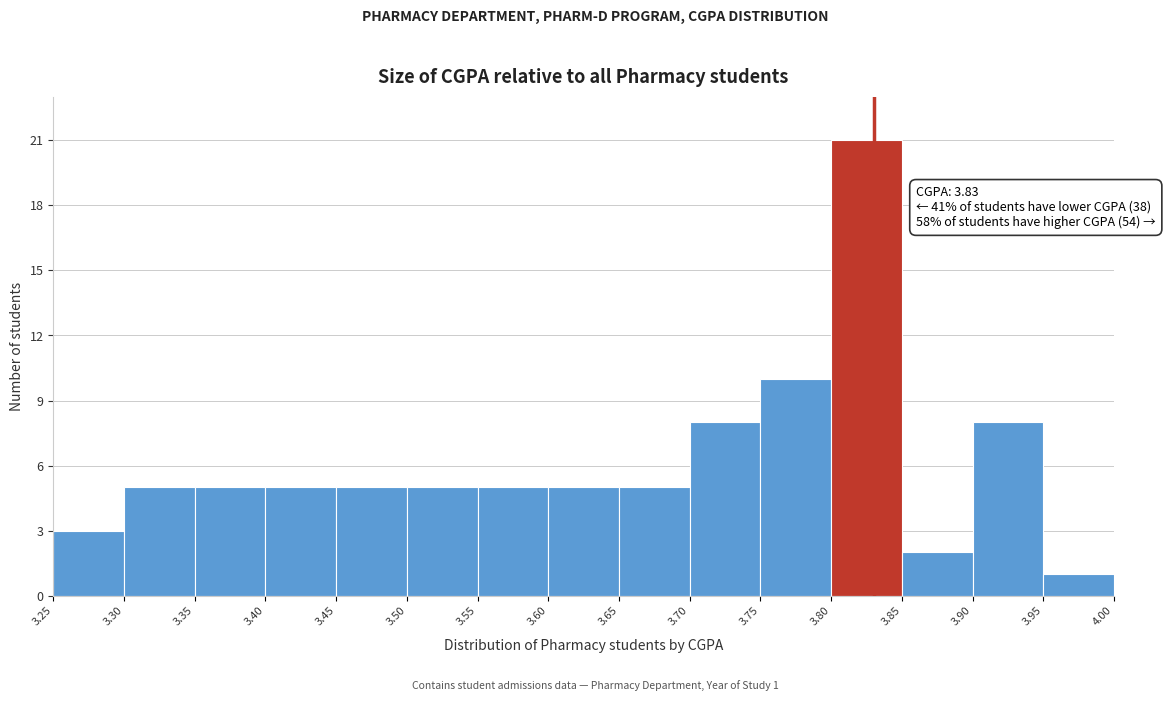

Which range on the x-axis has the tallest bar?

3.80 to 3.85